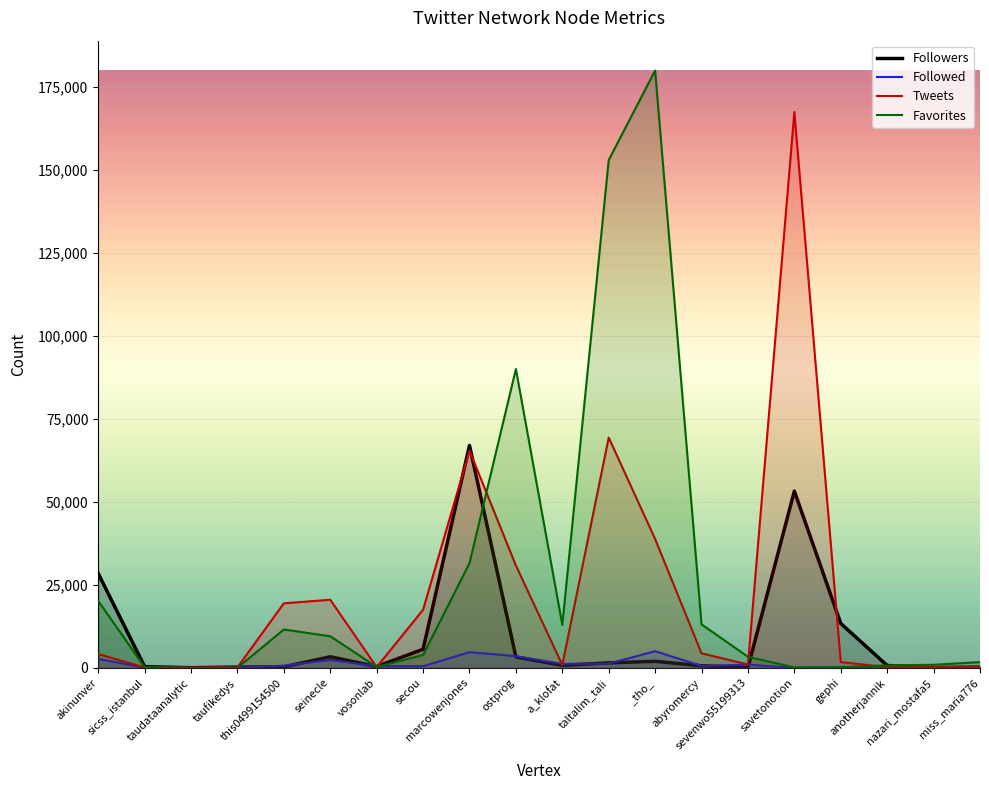

In Followers, how many points are lower than both neighbors (excluding endpoints)?

5